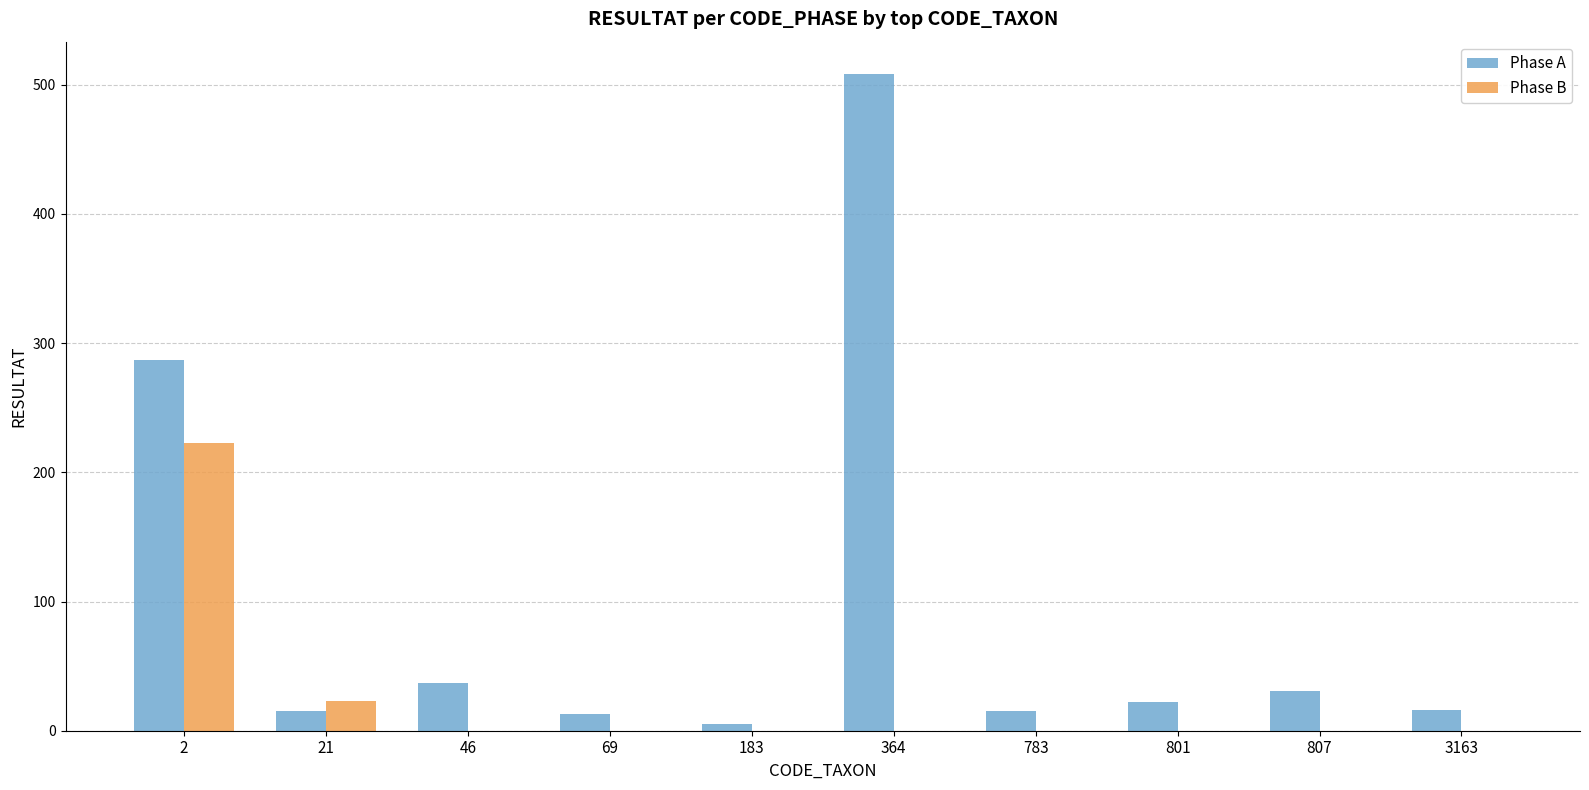

What is the average value of the Phase A series?

95